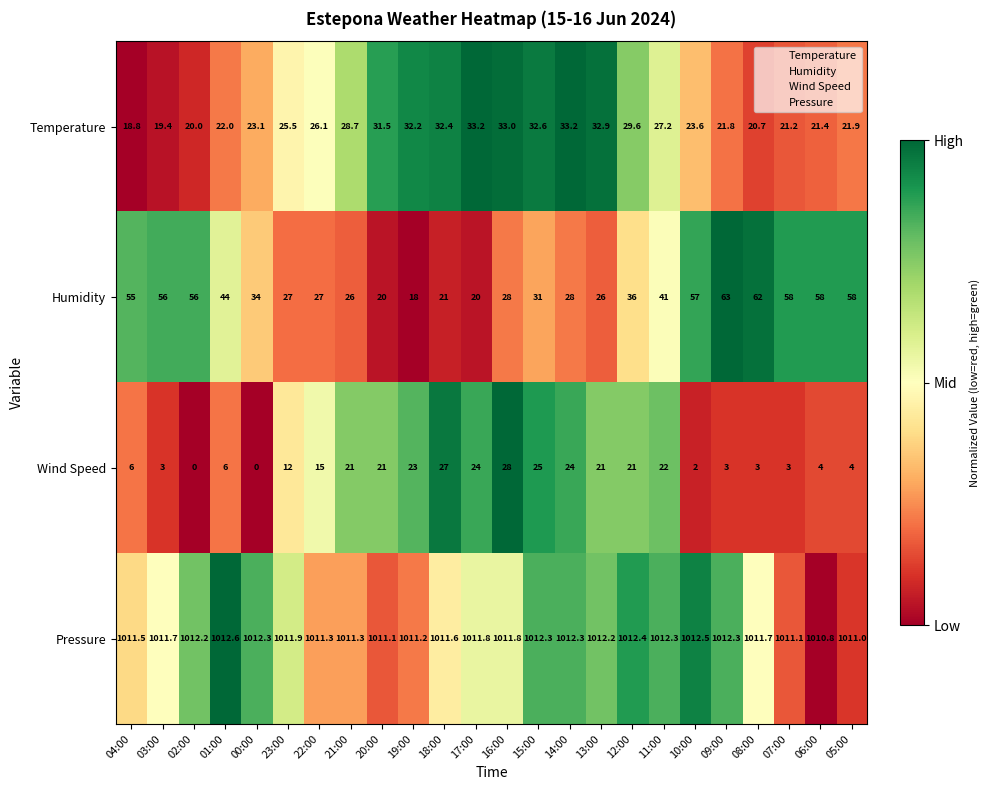

What is the total value across all series at 23:00?

1076.4